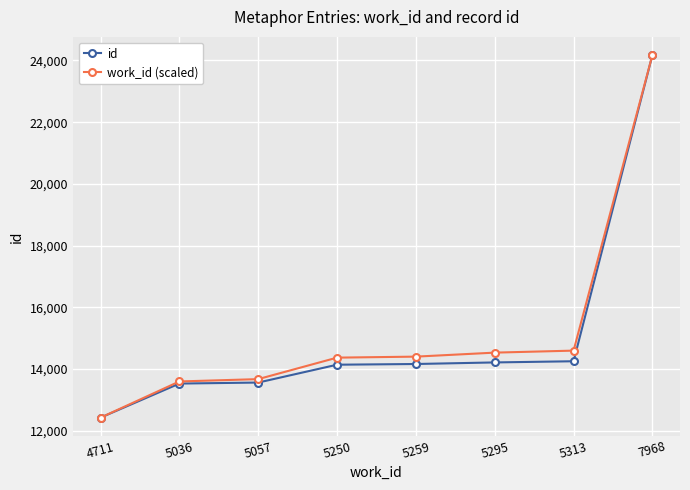

What is the sum of all work_id (scaled) values?

121783.0